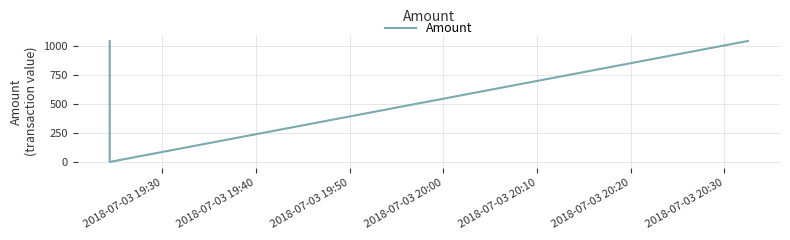

What is the difference between the second highest and minimum values?

1045